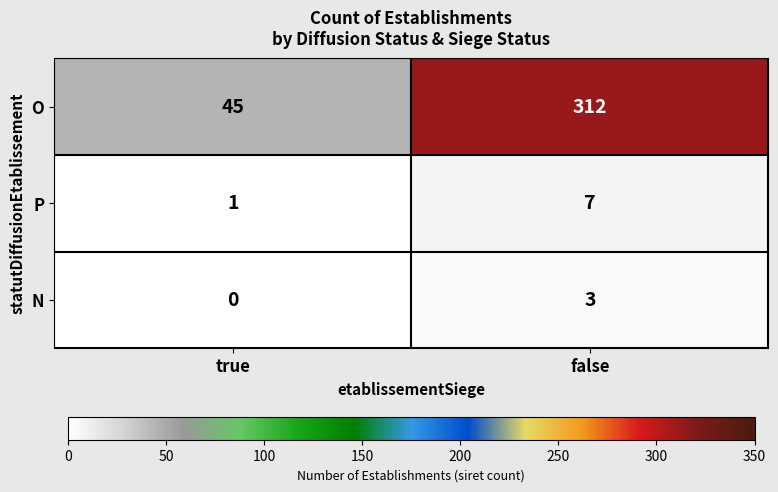

Which category has the highest value in the P series?

false